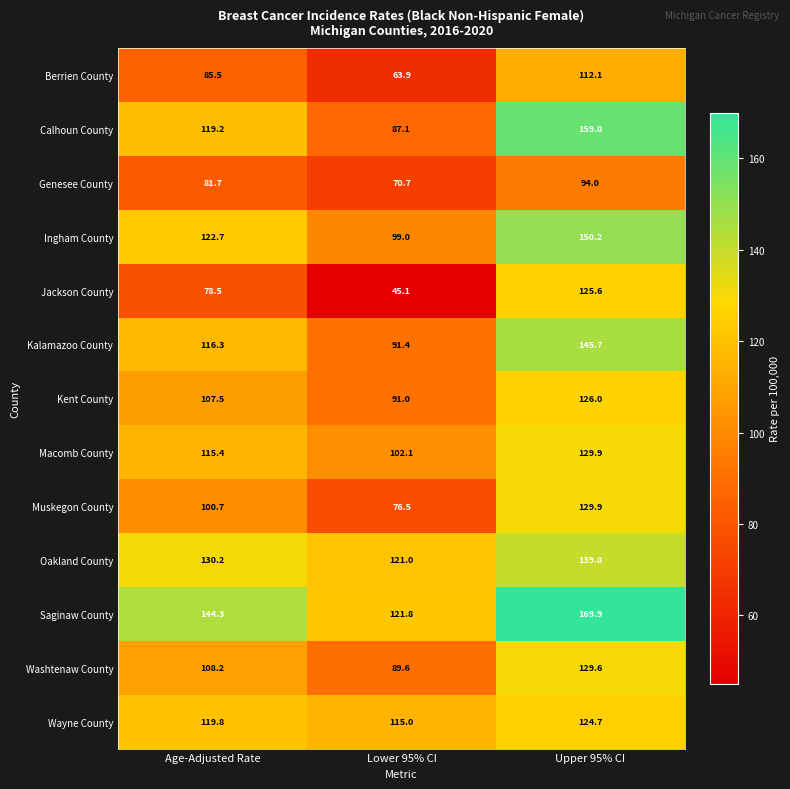

How many data points in Berrien County are above 85?

2